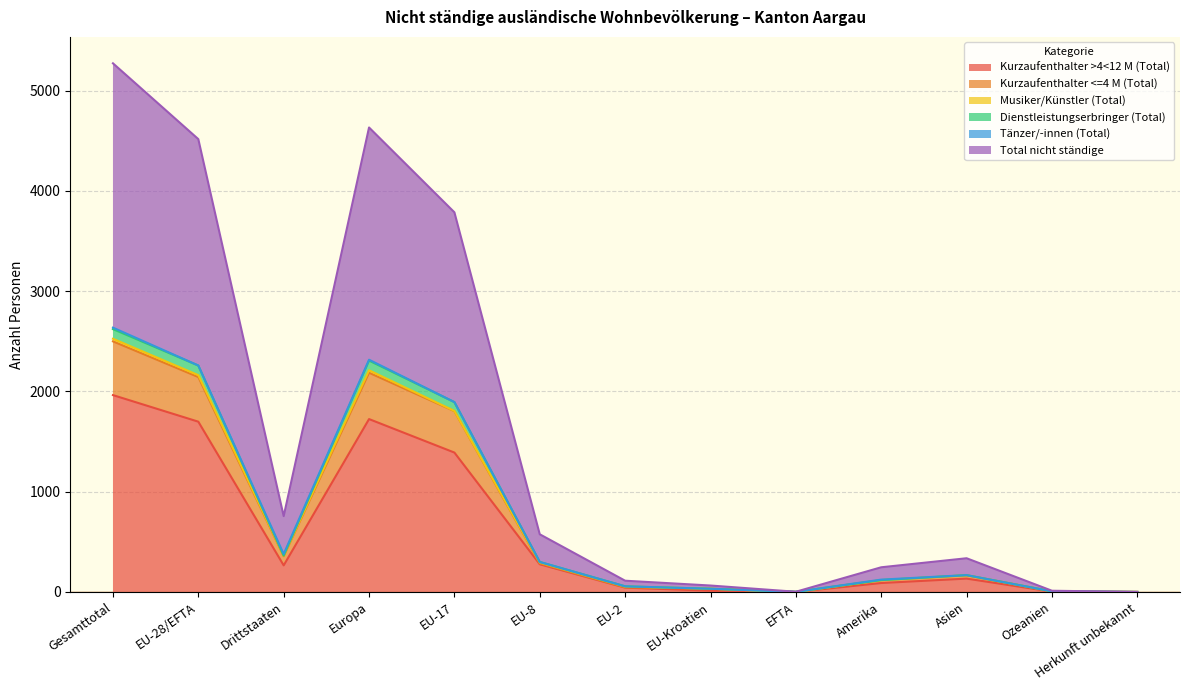

What is the difference between the second highest and minimum values in the Total nicht ständige series?

2316